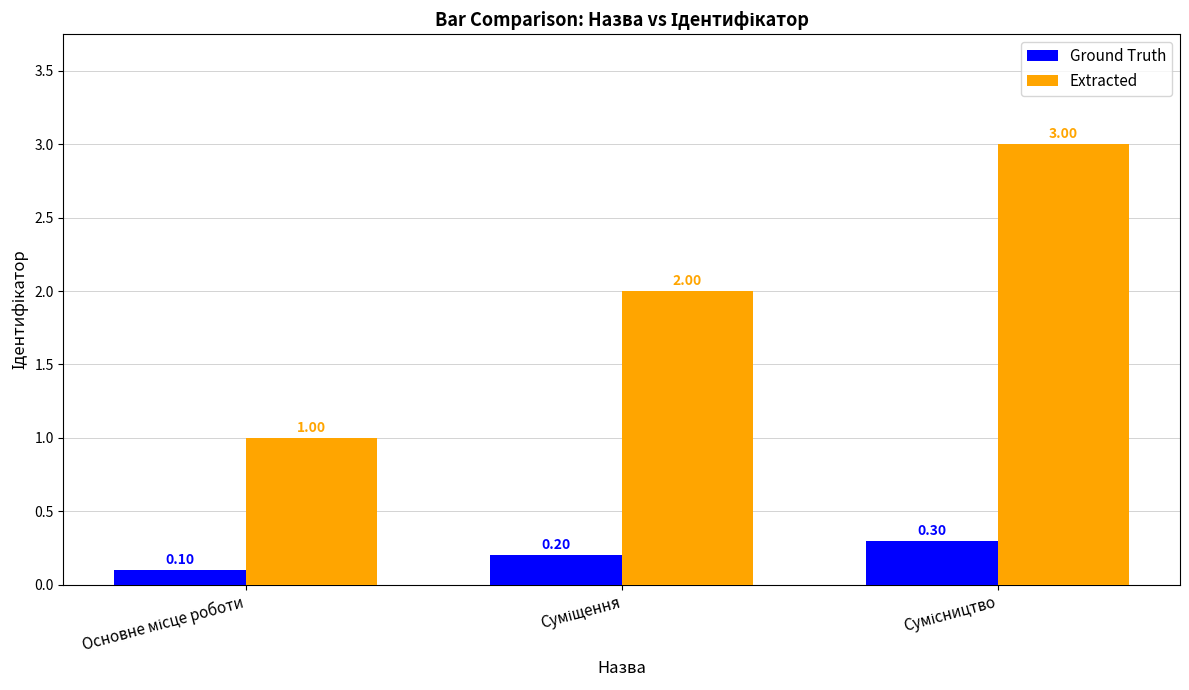

Reading right to left, what are all the values shown in this chart?

Ground Truth: 0.3	0.2	0.1
Extracted: 3.0	2.0	1.0